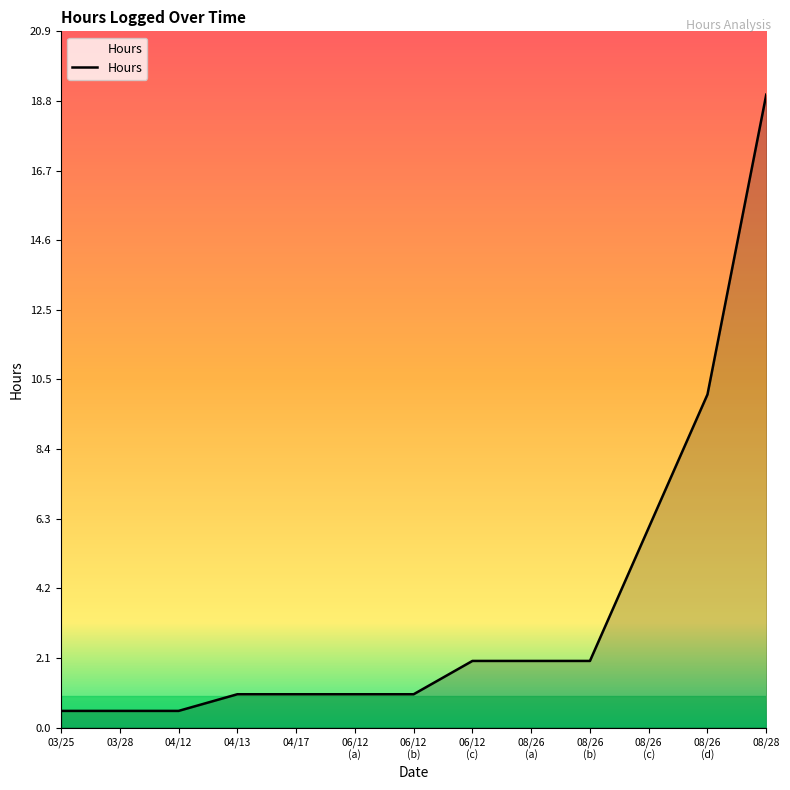

What is the smallest value displayed?

0.5